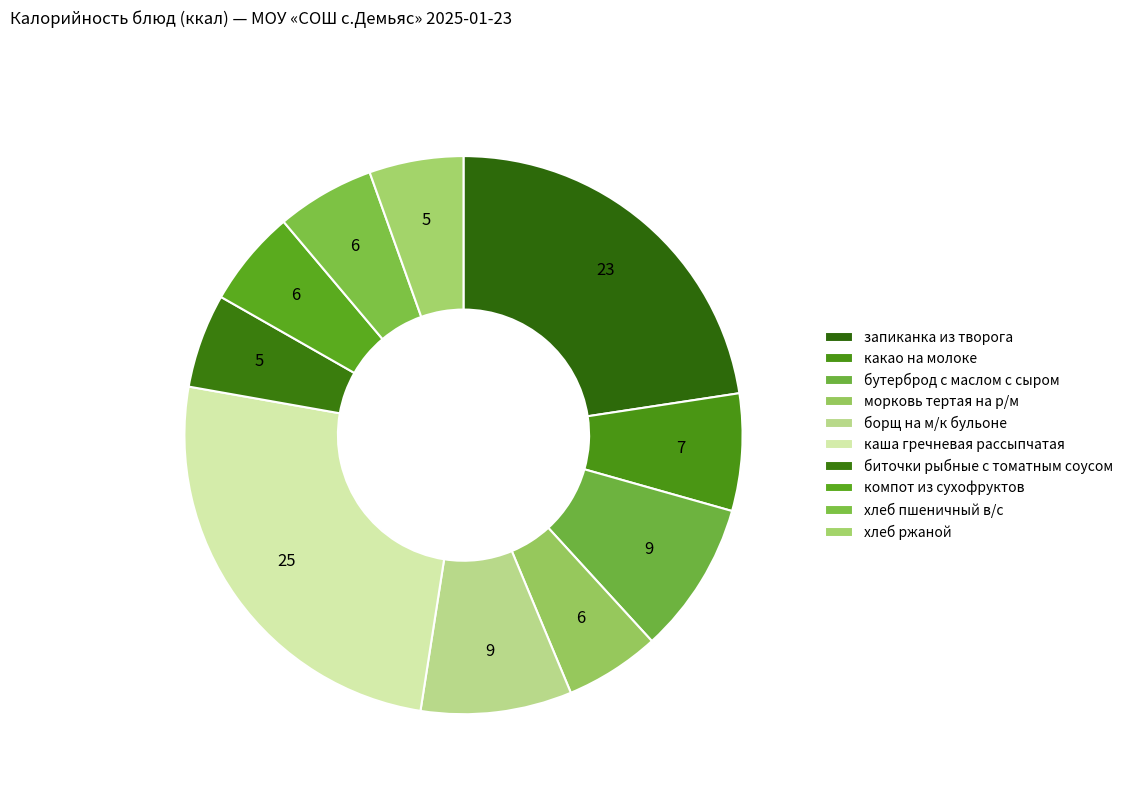

How many slices are in this pie chart?

10